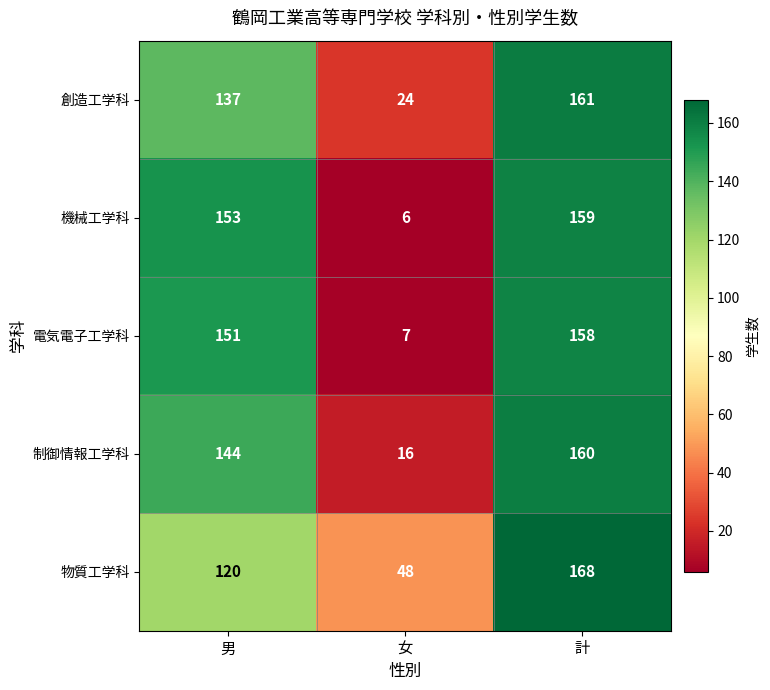

What is the minimum value shown in the chart?

6